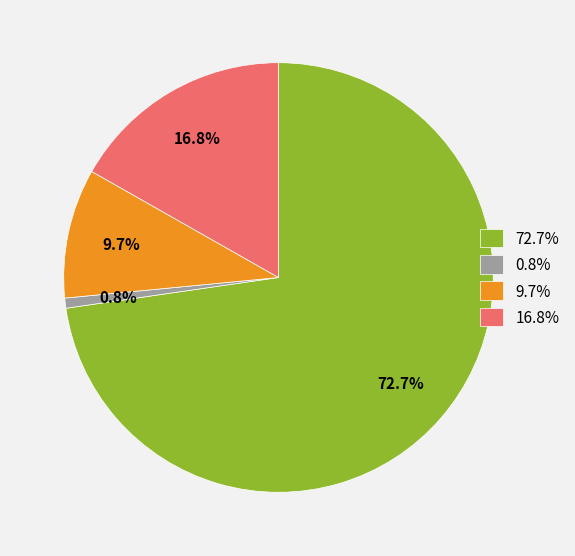

Which category accounts for the majority?

72.7%